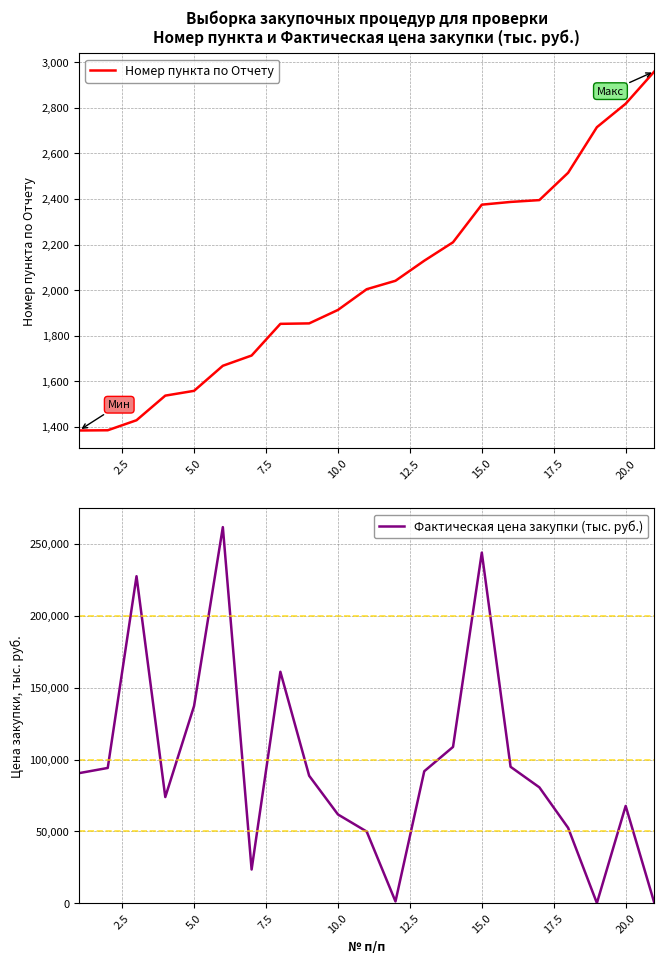

Is this an area chart (filled region under the line)?

No